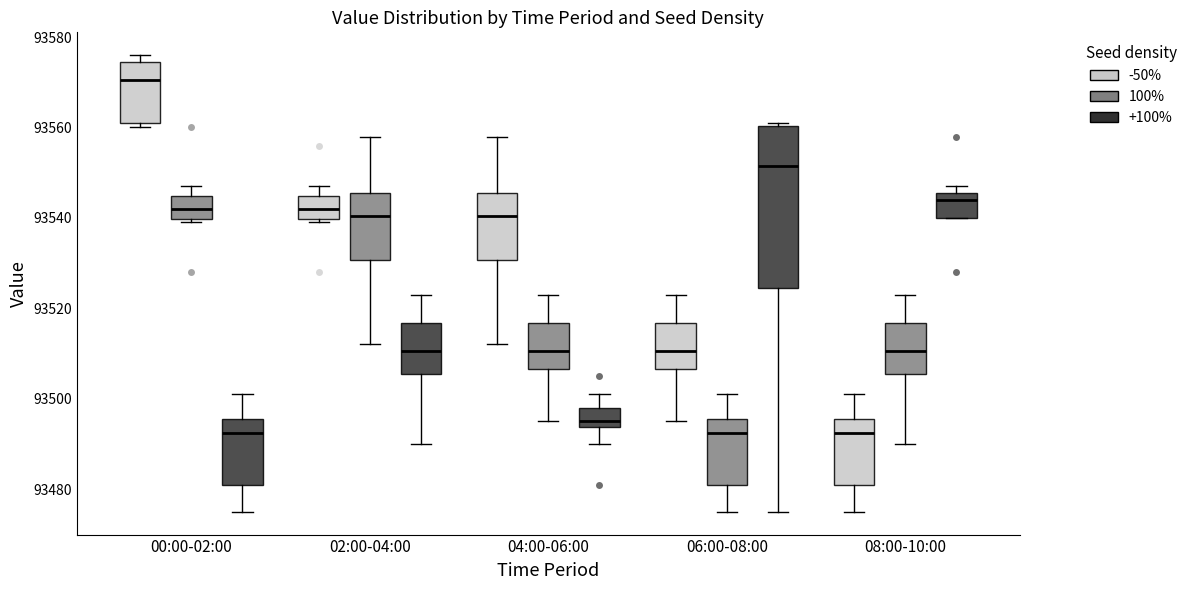

Reading left to right, read every box against the y-axis: the position of its median line, the range the box covers, and the ends of its whiskers. The values are not printed on the chart, so give them approximately, as read against the axis.

00:00-02:00 (-50%): median 93570, box 93562 to 93574, whiskers 93560 to 93576
00:00-02:00 (100%): median 93542, box 93540 to 93544, whiskers 93540 (just below the box's lower edge) to 93548
00:00-02:00 (+100%): median 93492, box 93482 to 93496, whiskers 93476 to 93502
02:00-04:00 (-50%): median 93542, box 93540 to 93544, whiskers 93540 (just below the box's lower edge) to 93548
02:00-04:00 (100%): median 93540, box 93530 to 93546, whiskers 93512 to 93558
02:00-04:00 (+100%): median 93510, box 93506 to 93516, whiskers 93490 to 93524
04:00-06:00 (-50%): median 93540, box 93530 to 93546, whiskers 93512 to 93558
04:00-06:00 (100%): median 93510, box 93506 to 93516, whiskers 93496 to 93524
04:00-06:00 (+100%): median 93496, box 93494 to 93498, whiskers 93490 to 93502
06:00-08:00 (-50%): median 93510, box 93506 to 93516, whiskers 93496 to 93524
06:00-08:00 (100%): median 93492, box 93482 to 93496, whiskers 93476 to 93502
06:00-08:00 (+100%): median 93552, box 93524 to 93560, whiskers 93476 to 93562
08:00-10:00 (-50%): median 93492, box 93482 to 93496, whiskers 93476 to 93502
08:00-10:00 (100%): median 93510, box 93506 to 93516, whiskers 93490 to 93524
08:00-10:00 (+100%): median 93544, box 93540 to 93546, whiskers 93540 to 93548